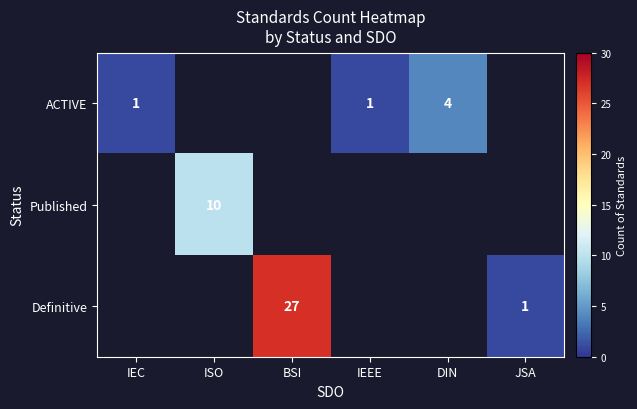

The value of Published at ISO is 10. True or false?

True